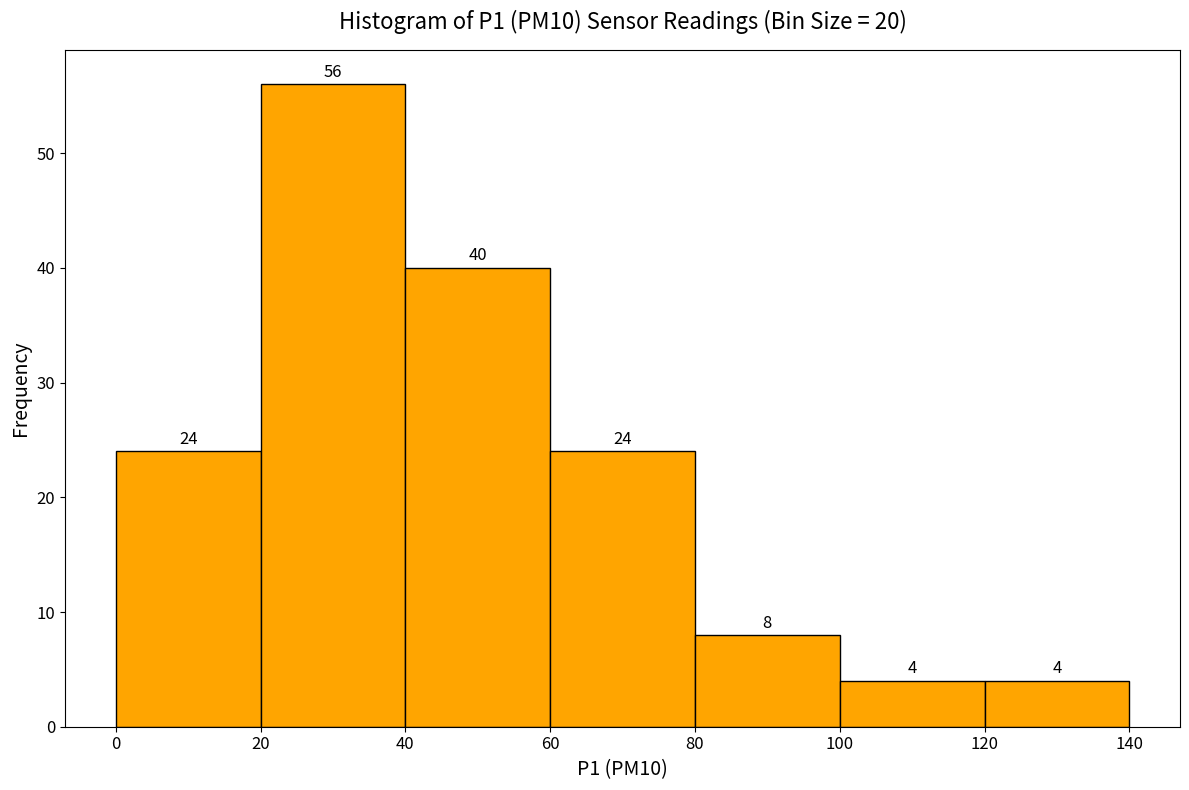

Which range on the x-axis has the tallest bar?

20 to 40